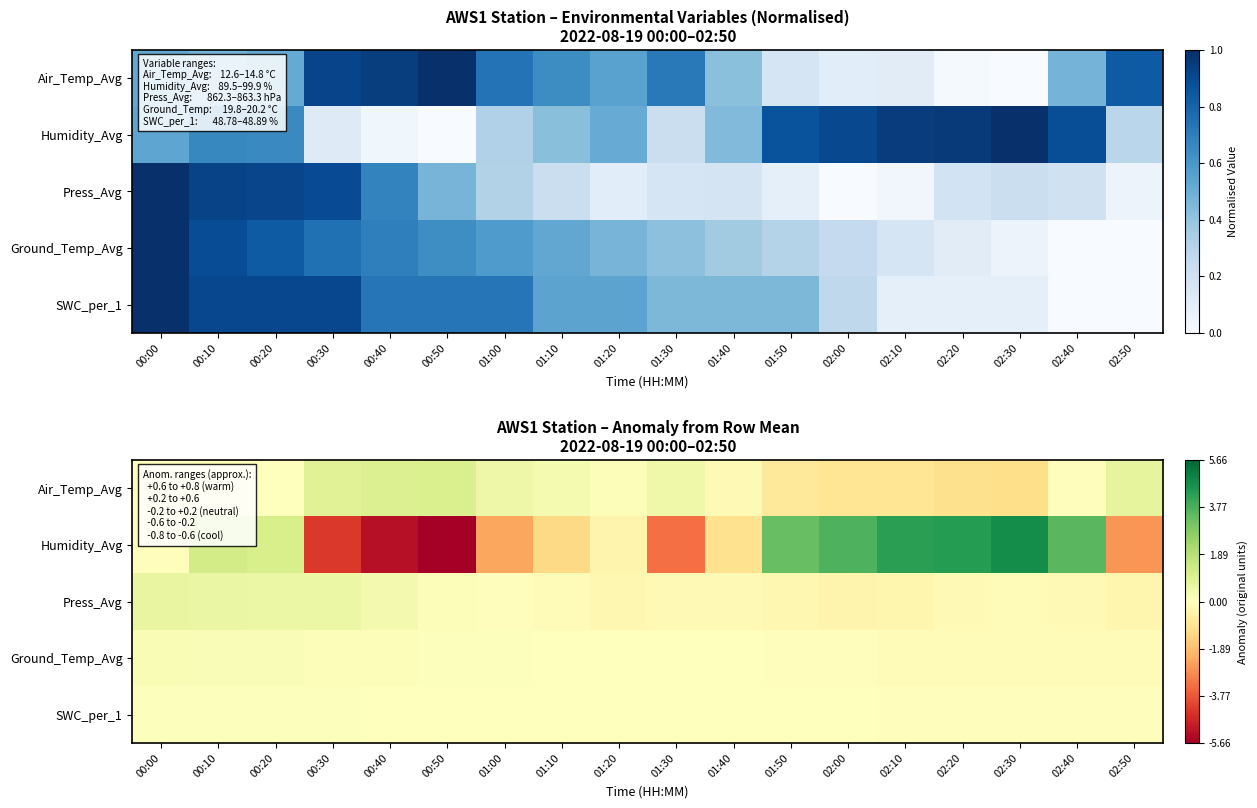

Which series changed the most between 00:10 and 02:20?

Humidity_Avg